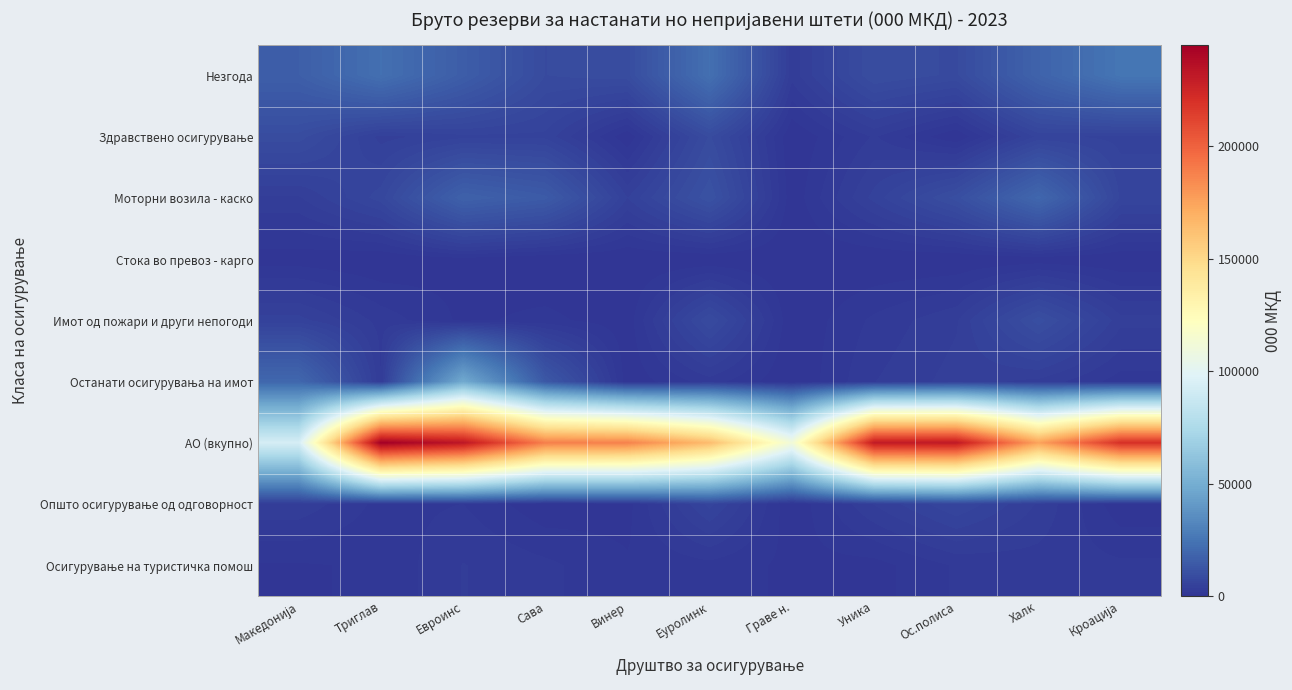

Rank the series by their maximum value, from highest to lowest.

АО (вкупно), Останати осигурувања на имот, Незгода, Моторни возила - каско, Имот од пожари и други непогоди, Здравствено осигурување, Општо осигурување од одговорност, Осигурување на туристичка помош, Стока во превоз - карго